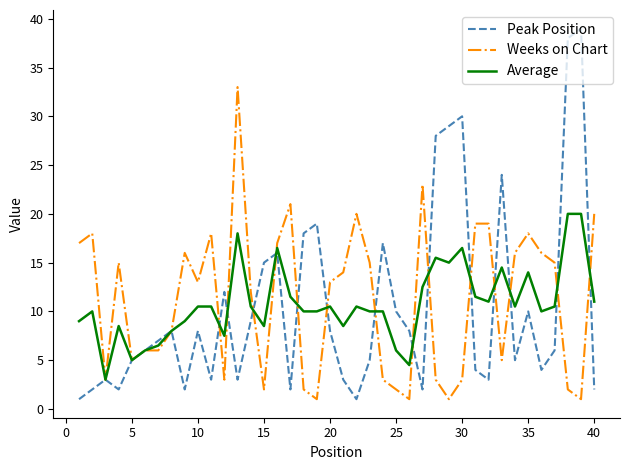

Does the chart have visible grid lines?

No